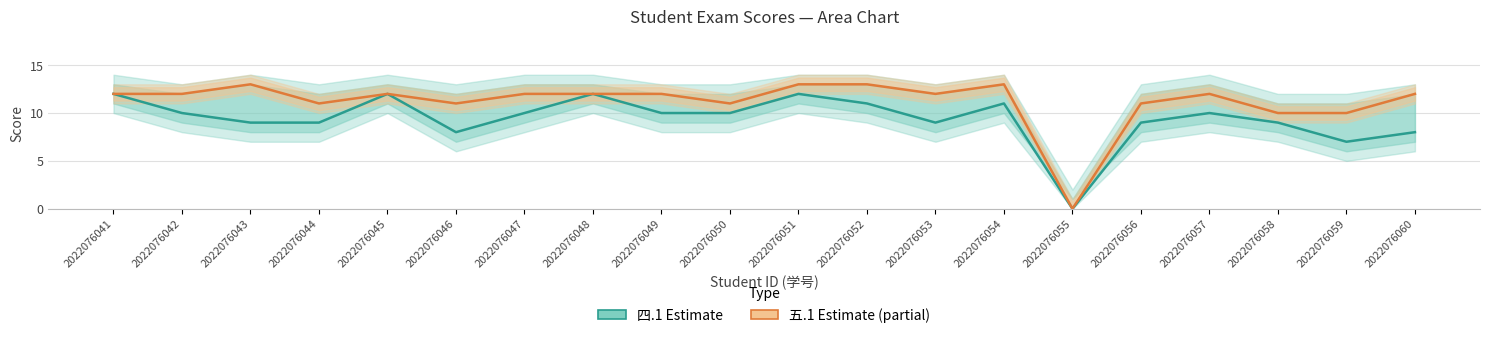

Is it true that 四.1(15分) equals 12 at 2022076041?

True